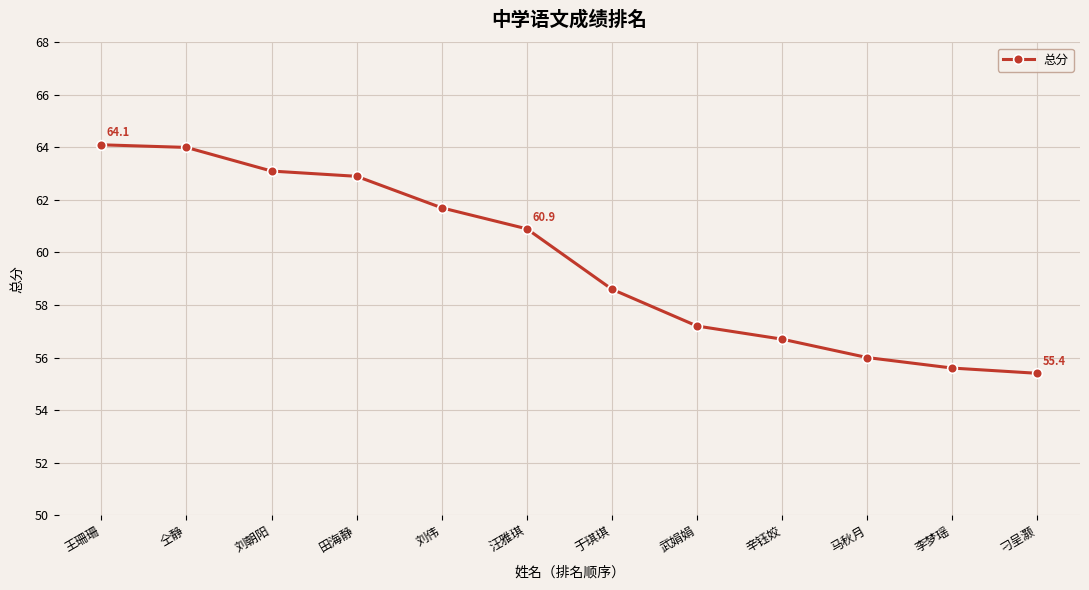

What is the label of the 6th point from the right?

于琪琪